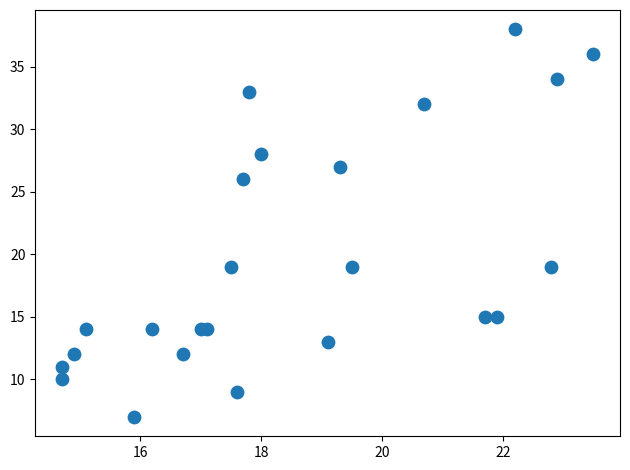

What is the range of Y values (max minus min)?

31